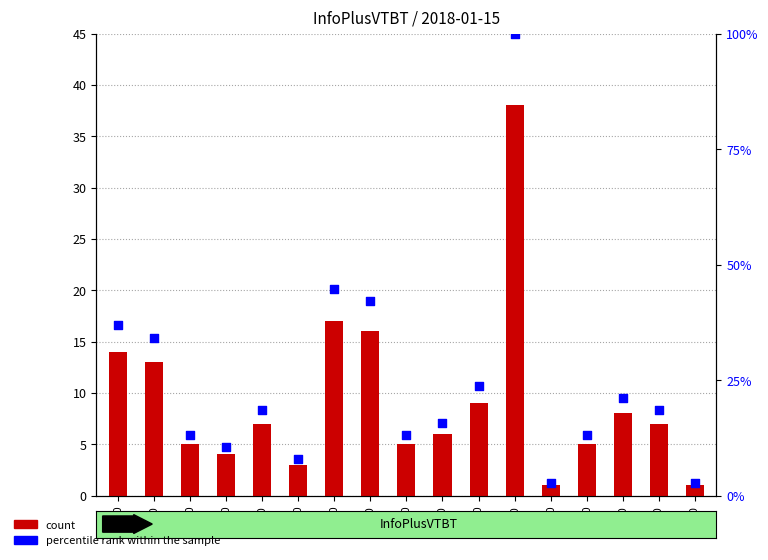

What is the total value across all series at 15:00?

32.7